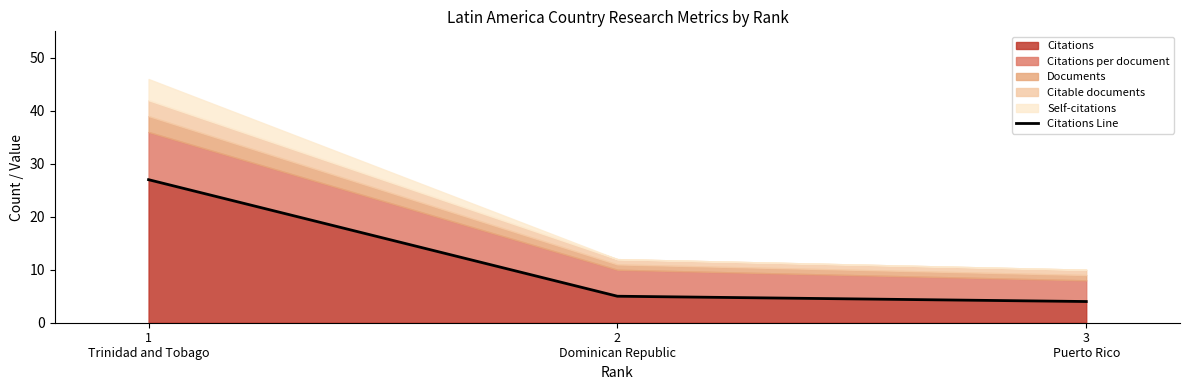

What is the label of the 2nd point from the right?

2
Dominican Republic